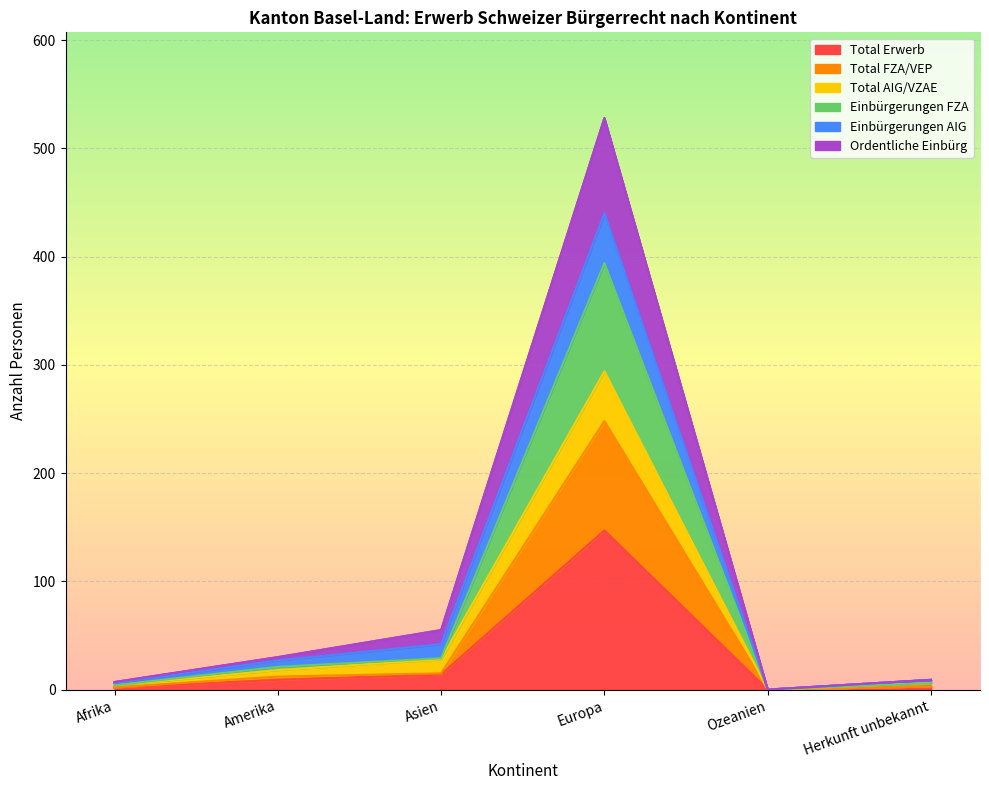

Which has a higher value, Afrika or Europa?

Europa